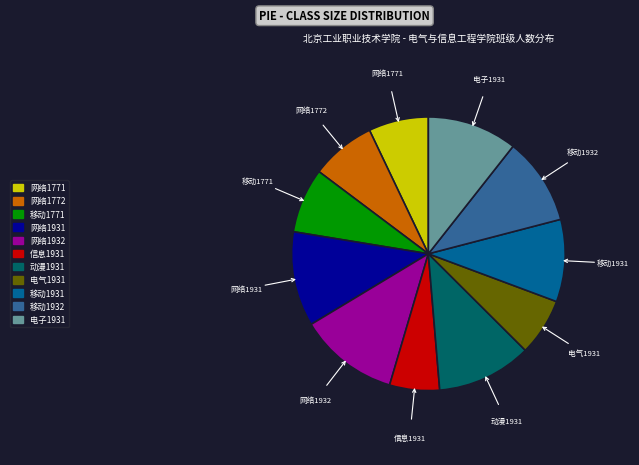

Does 网络1771 account for over 50% of the chart?

No